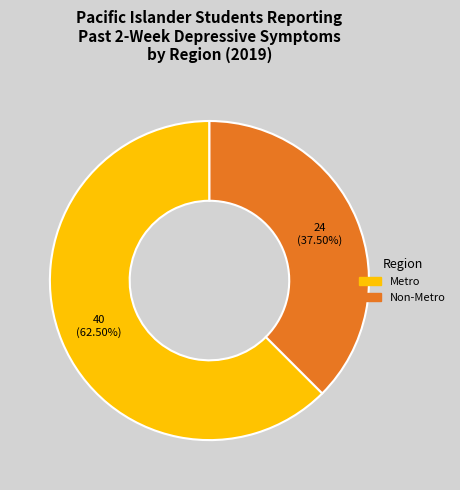

Which has a higher value, Metro or Non-Metro?

Metro